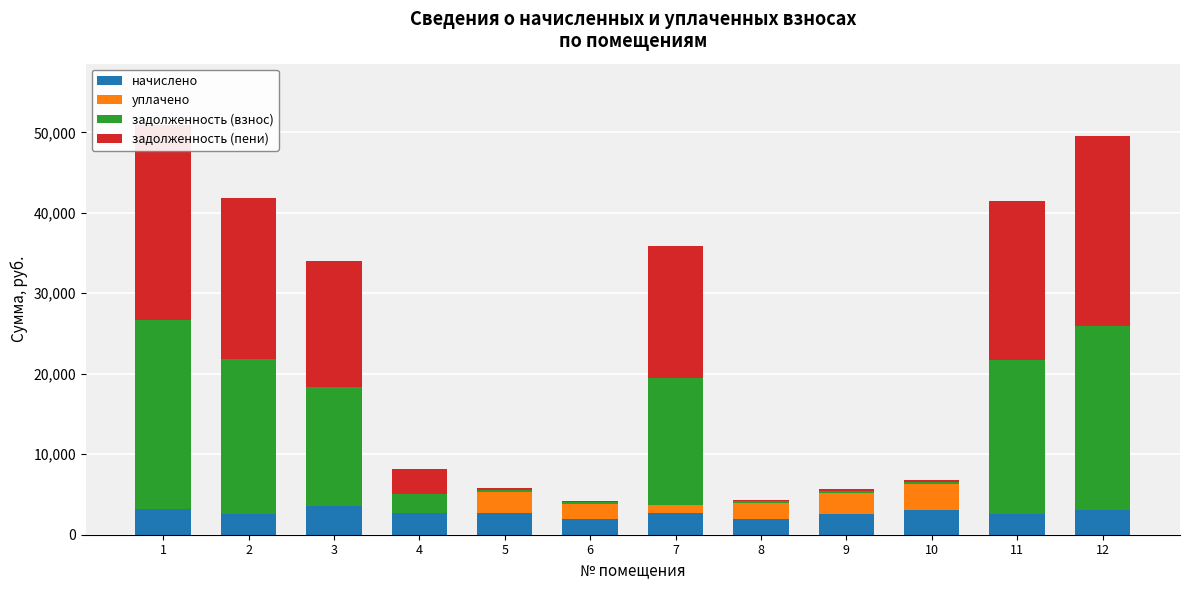

True or false: задолженность (взнос) has a value of 290.0 at 8.

False